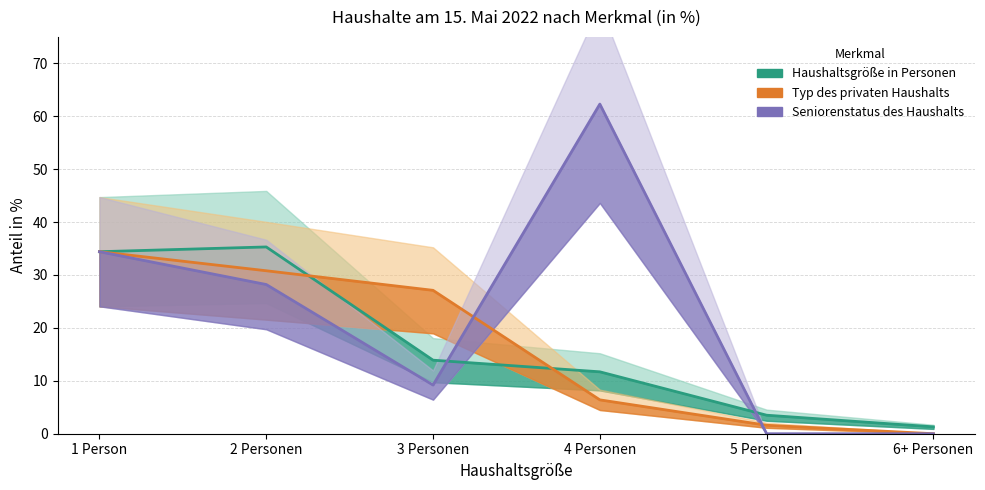

Between 3 Personen and 6+ Personen, which series saw the biggest shift?

Typ des privaten Haushalts